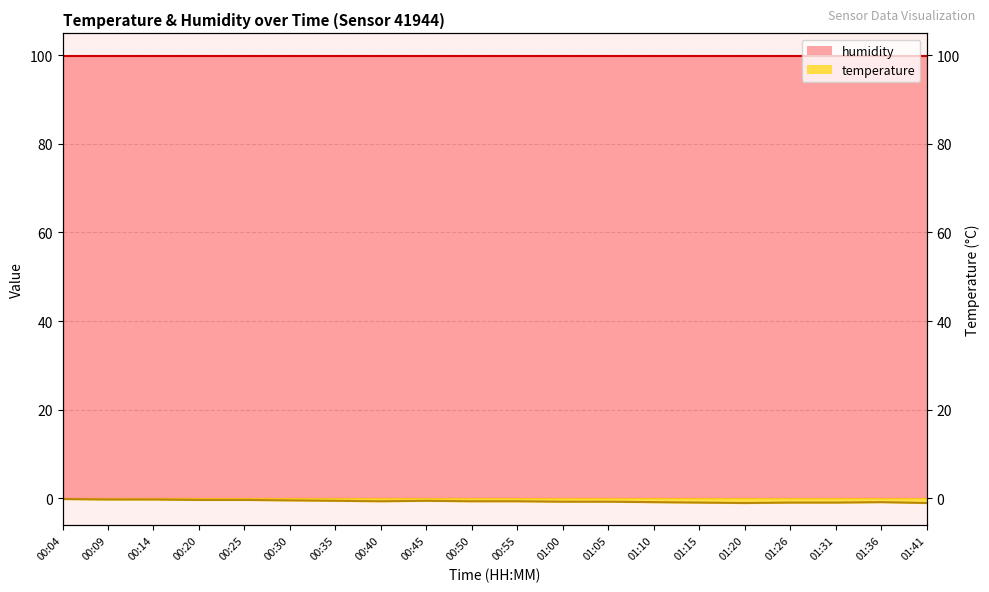

What is the change in value from 01:05 to 01:10?

-0.1